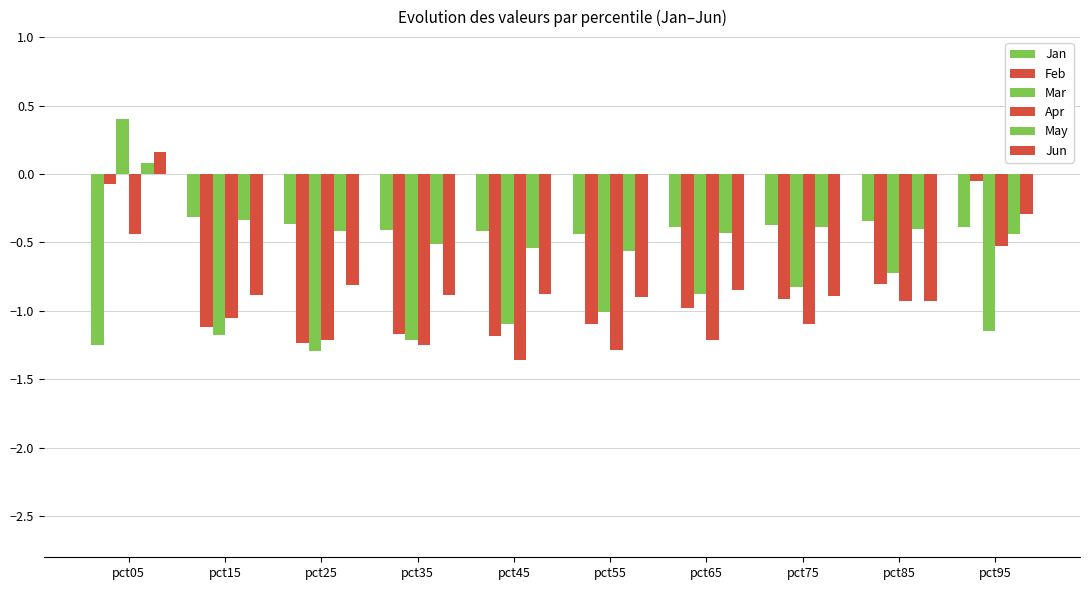

How many values in the Mar series are below -1?

6